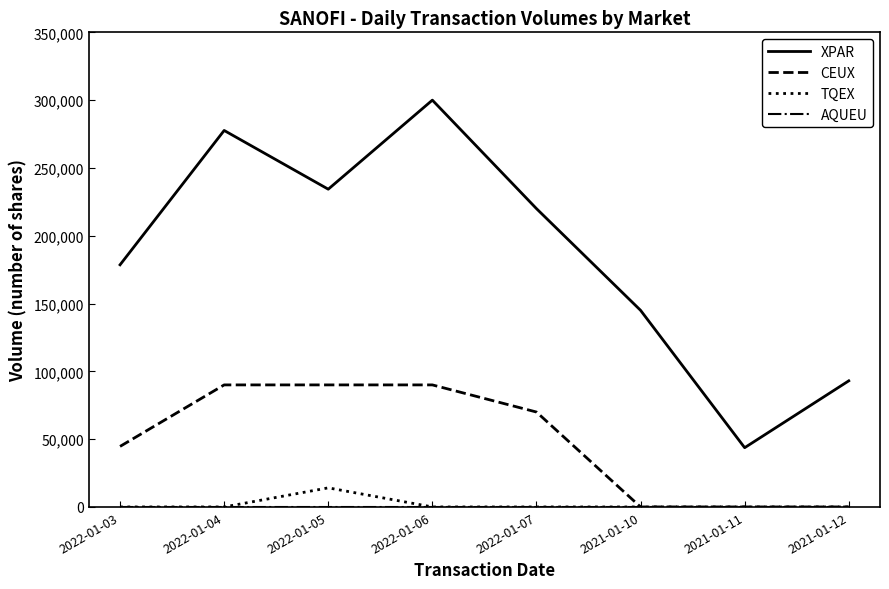

What is the maximum value shown in the chart?

300000